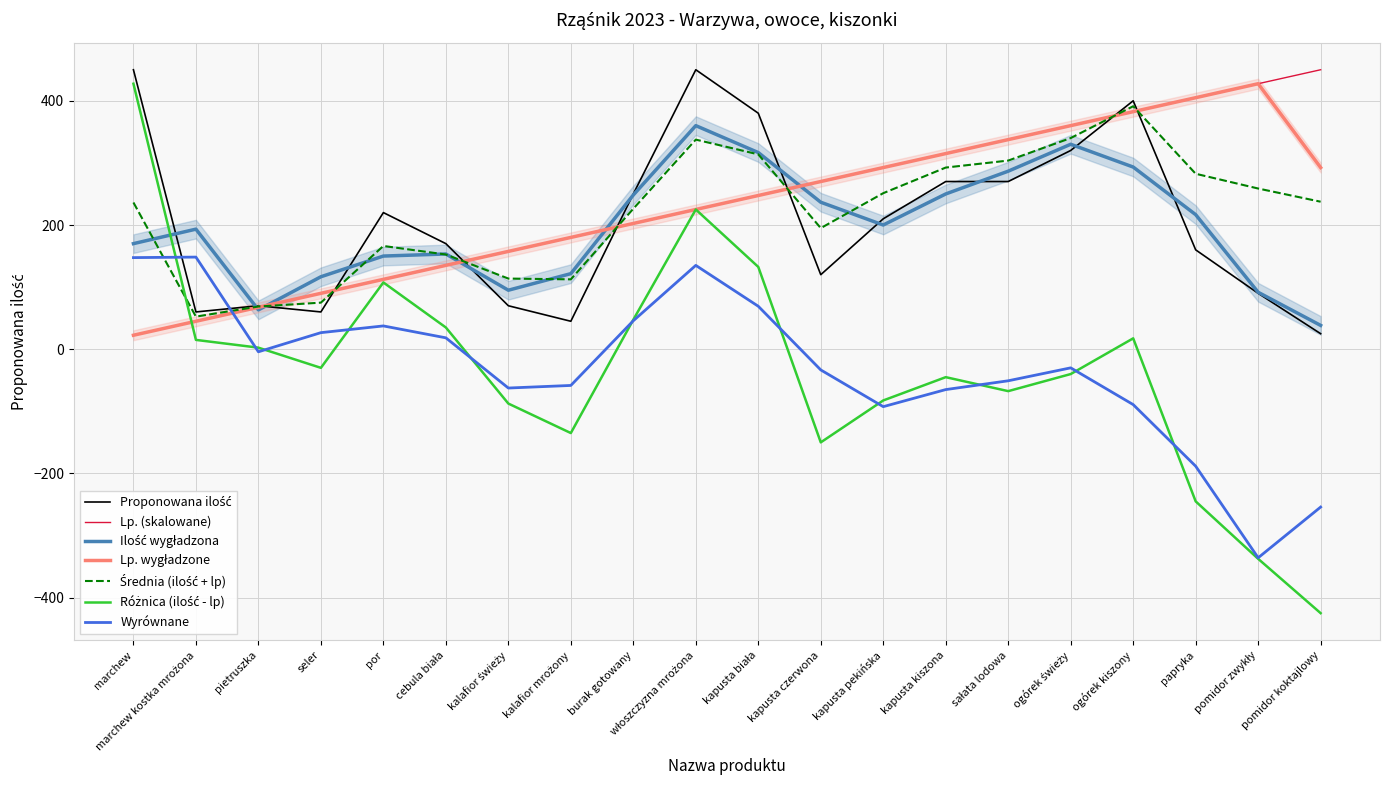

How many intersections are there between Lp. and Proponowana ilość?

7